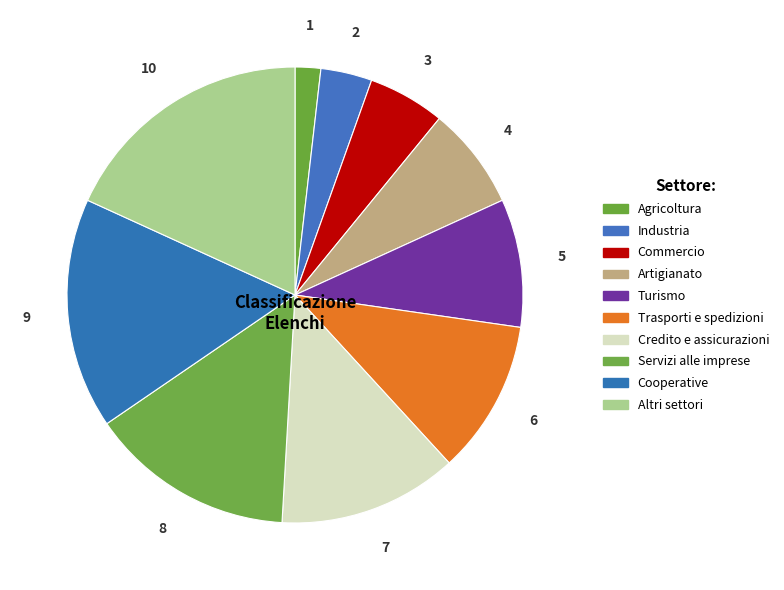

Count the number of slices in the pie.

10